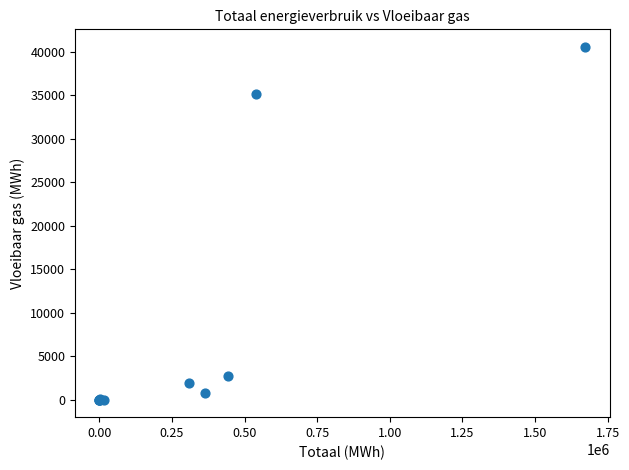

What Y value in the scatter plot is closest to 20288?

35137.1